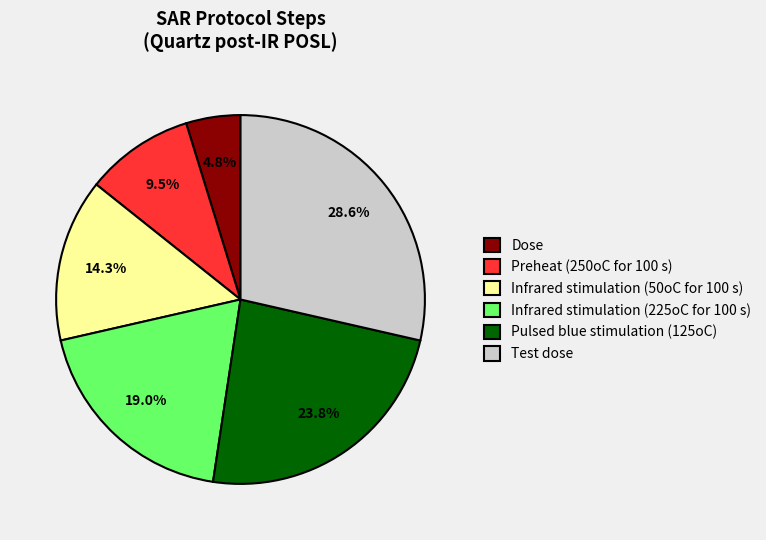

Rank the categories by value from lowest to highest.

Dose, Preheat (250oC for 100 s), Infrared stimulation (50oC for 100 s), Infrared stimulation (225oC for 100 s), Pulsed blue stimulation (125oC), Test dose